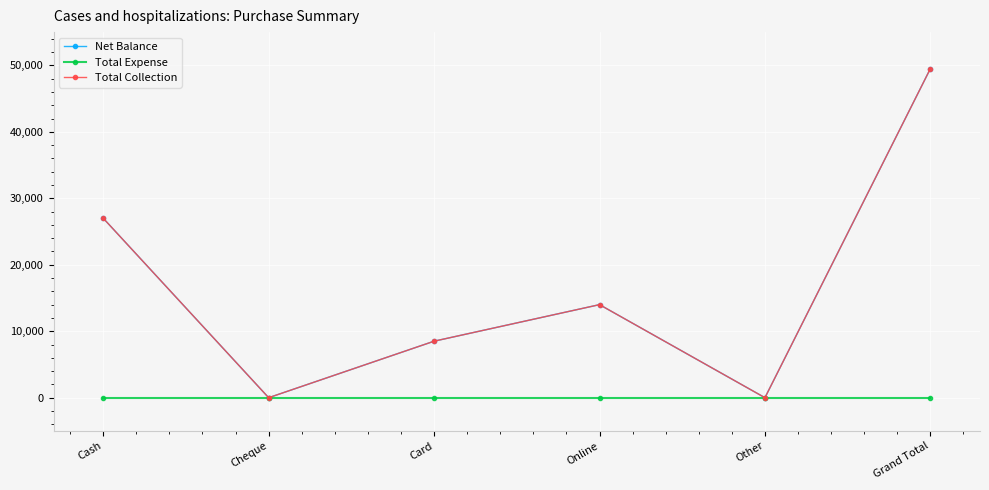

True or false: Net Balance has a value of 71076 at Grand Total.

False